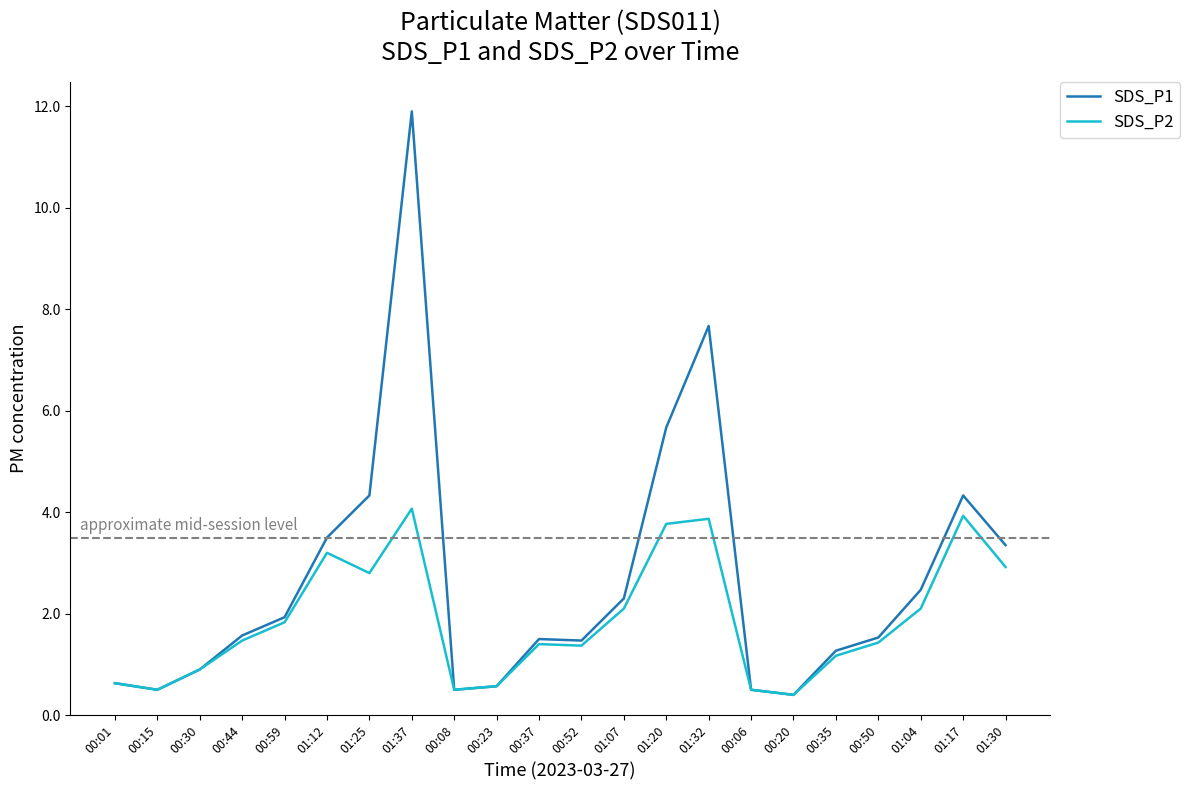

What is the difference between the highest and lowest values at 01:12?

0.3